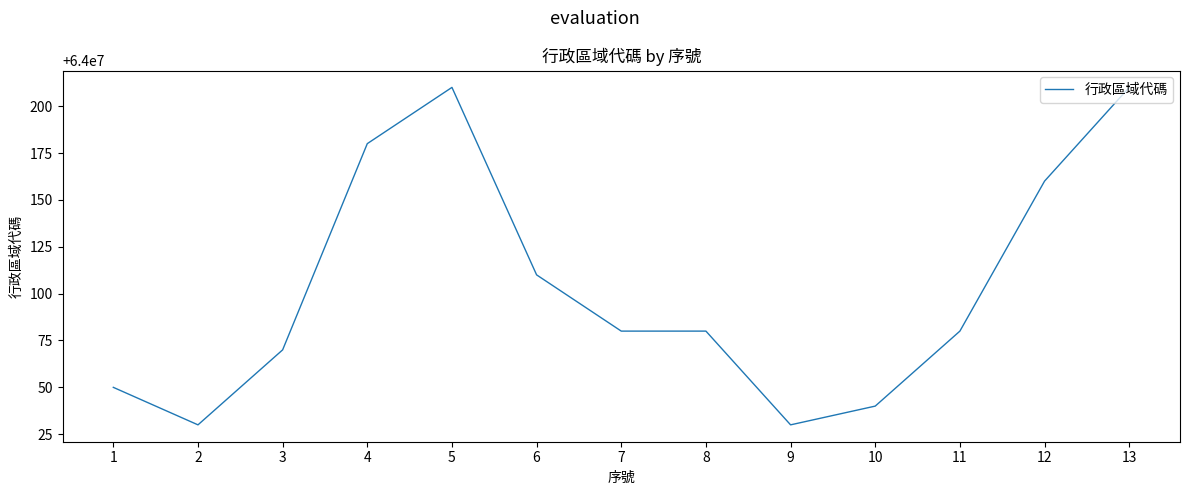

What is the difference between the maximum and second lowest values?

180